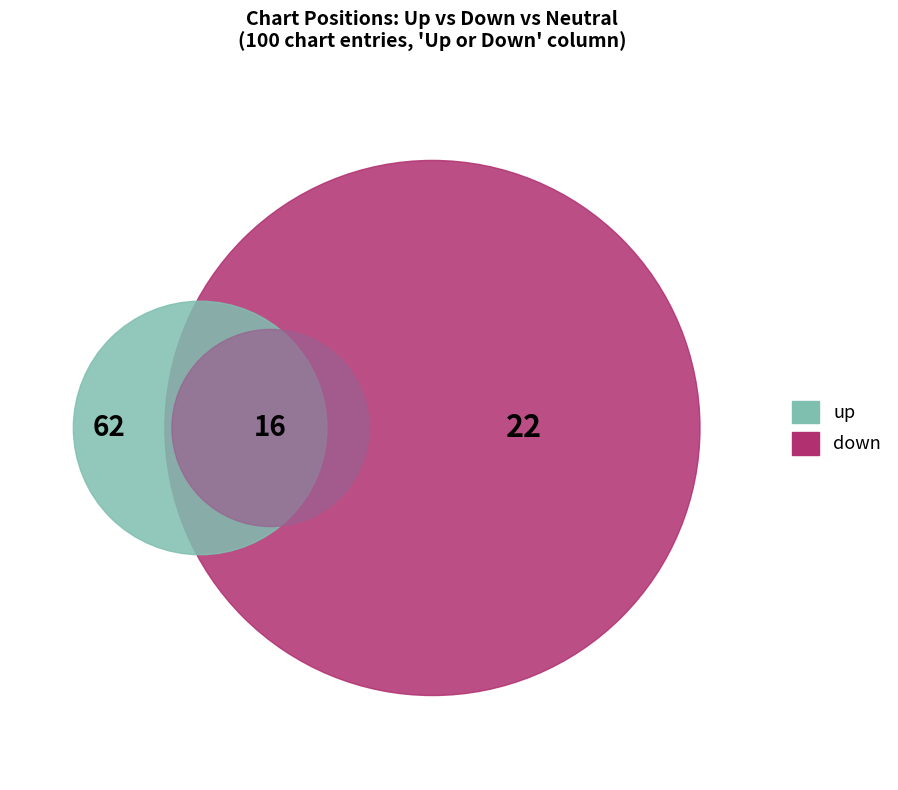

To the nearest percent, what is the average slice percentage?

33%